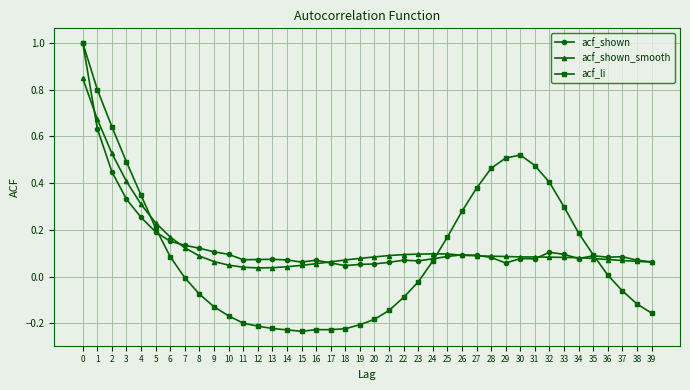

The value of acf_li at 39 is -0.2. True or false?

True